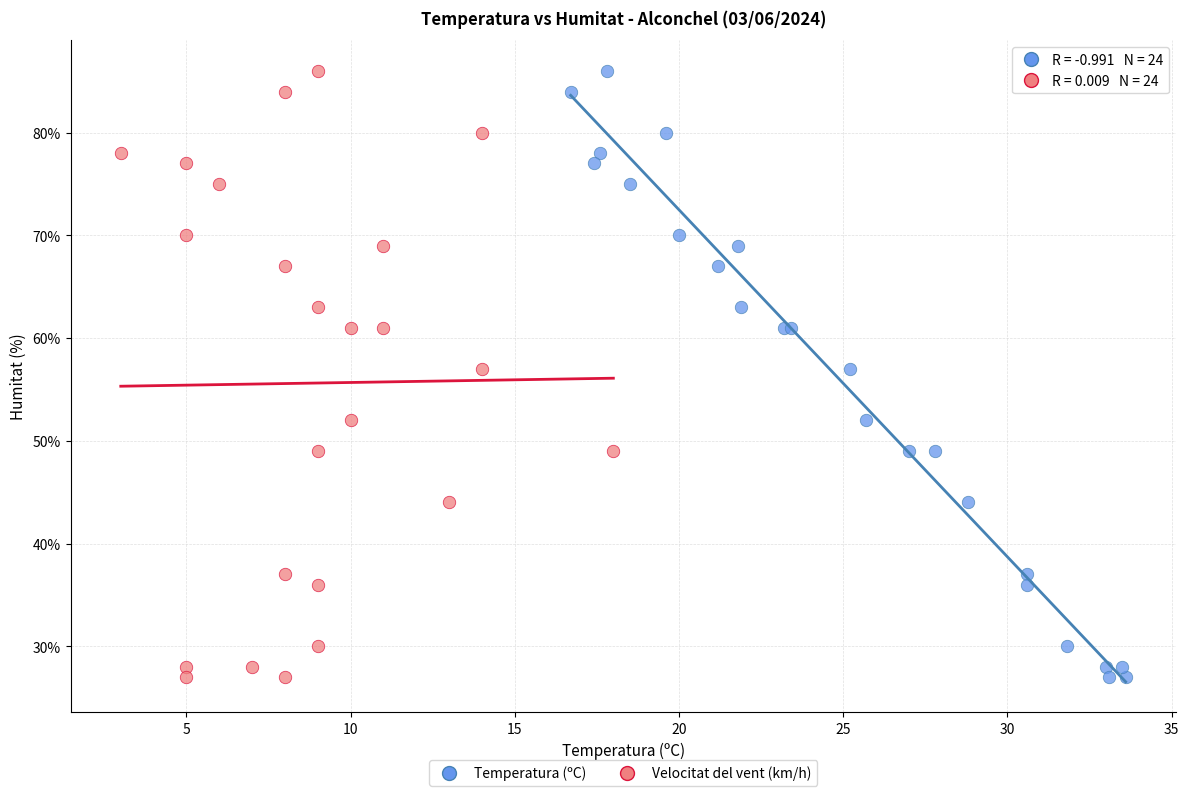

What are all the series names shown in the legend?

Temperatura (ºC), Velocitat del vent (km/h)